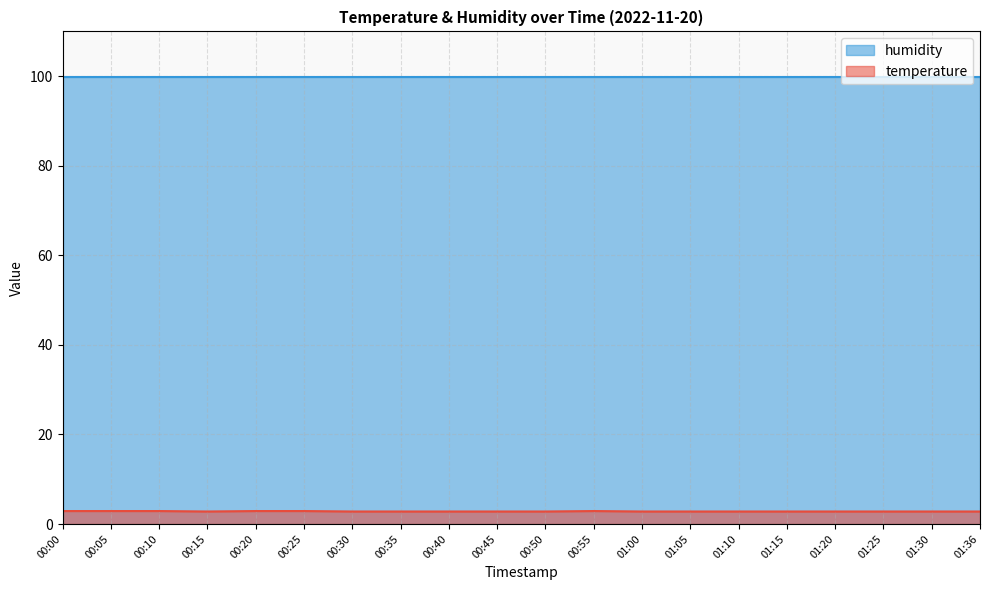

Which category has the lowest value across all series?

00:15